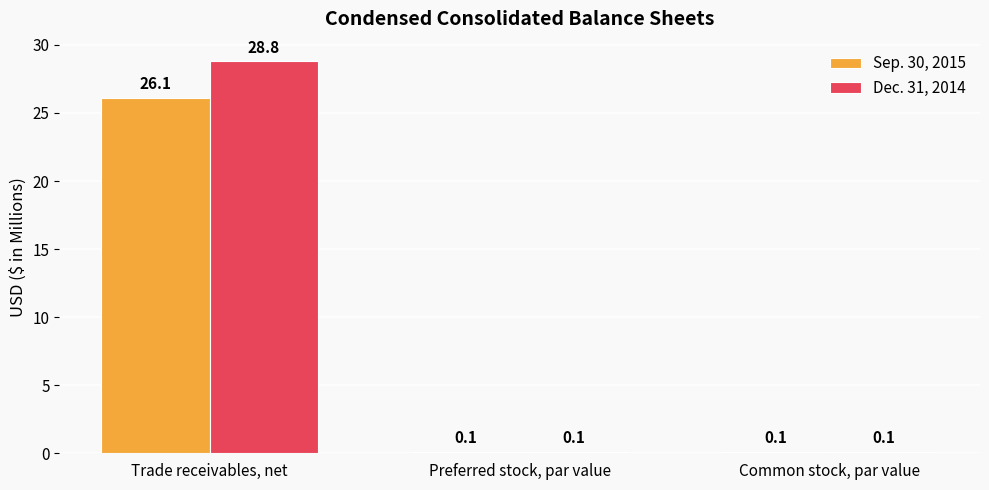

What is the sum of all Sep. 30, 2015 values?

26.3